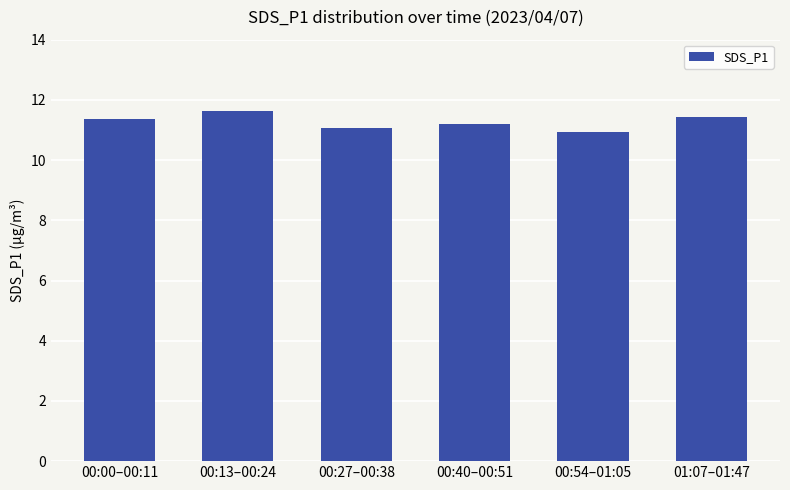

Where does the data first go above 11?

00:00–00:11